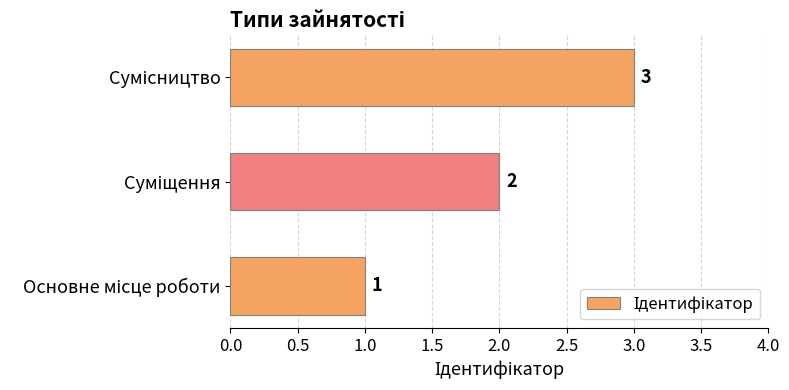

What is the maximum value shown in the chart?

3